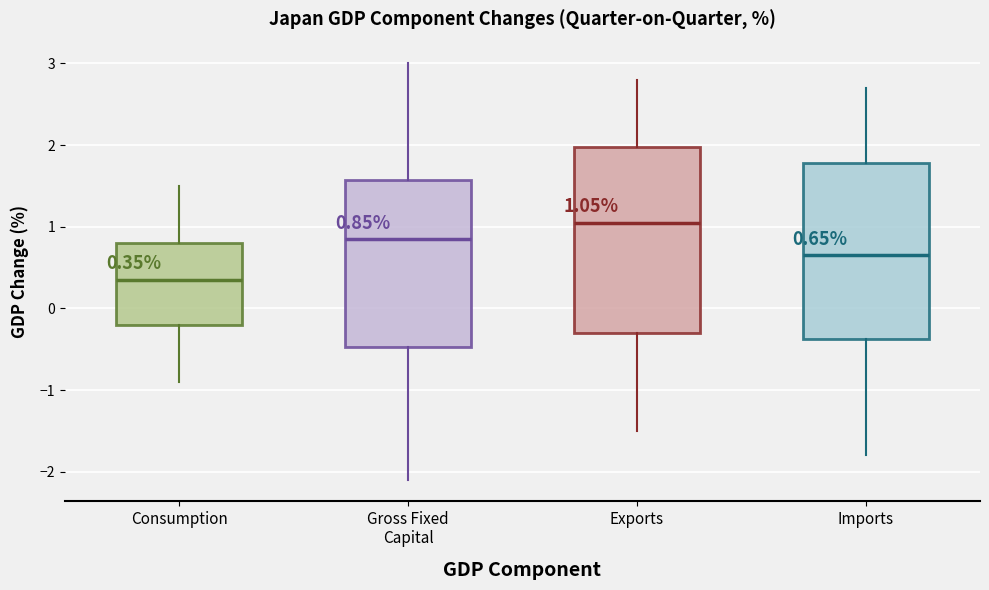

Which box has the highest median line?

Exports